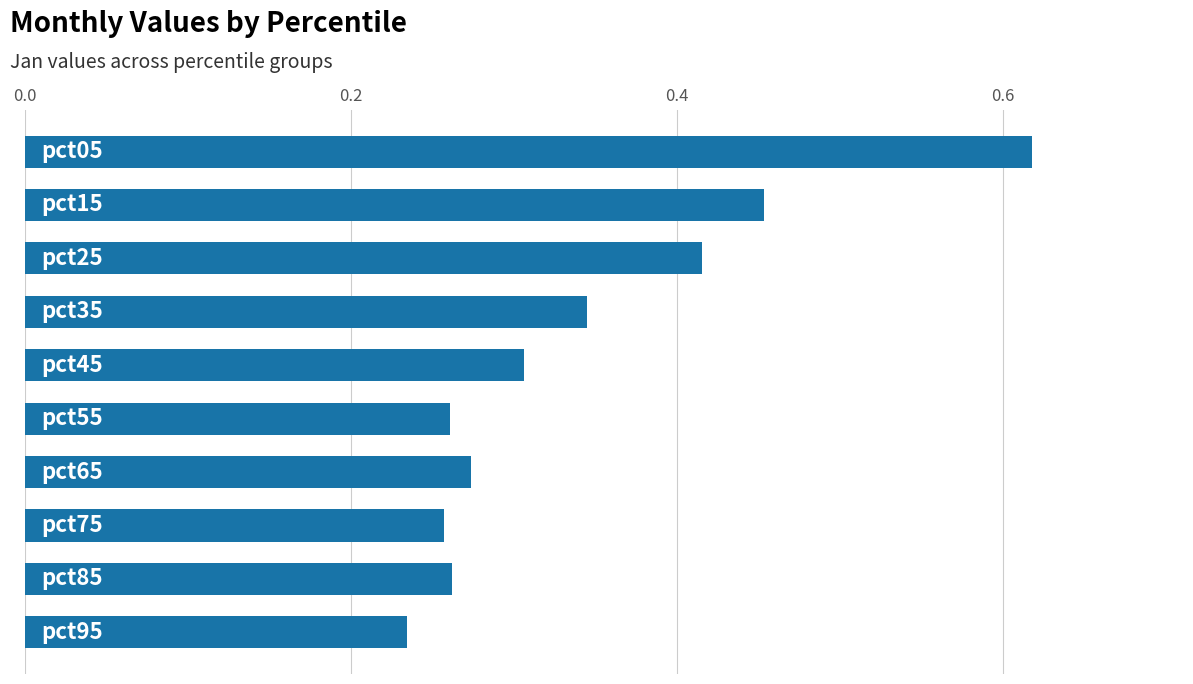

Count the values in the range 0 to 1.

10